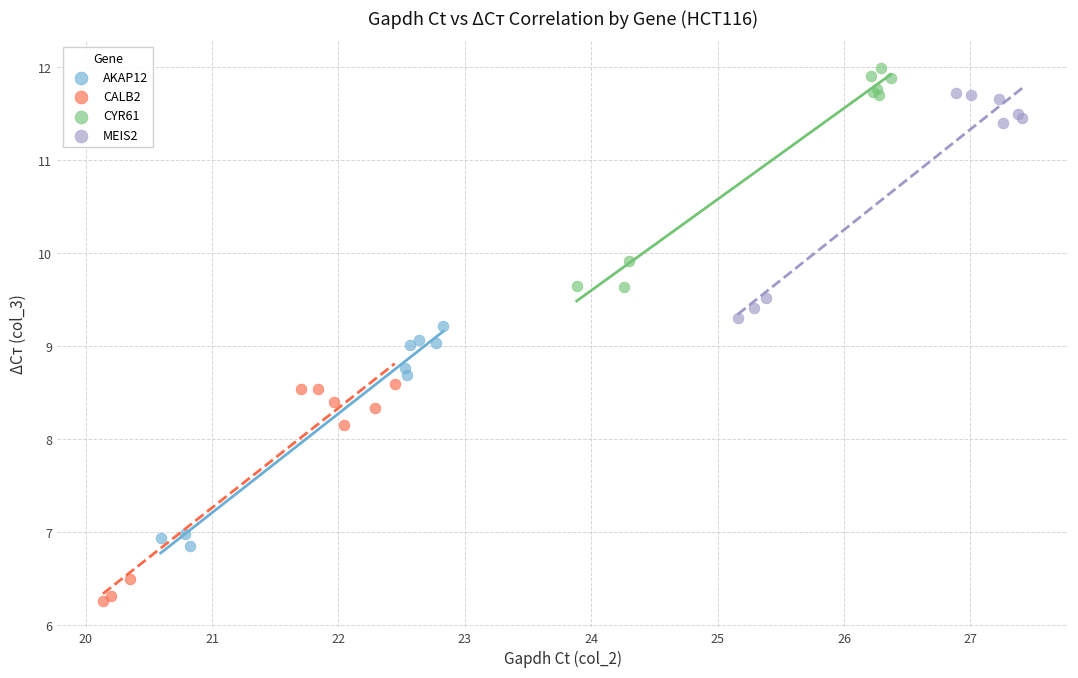

Which series reaches the minimum Y coordinate?

CALB2